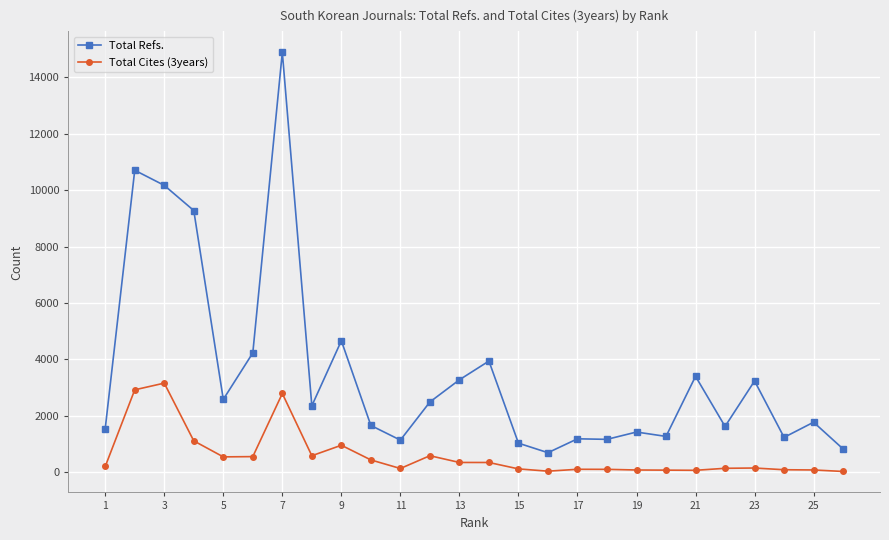

Which series has the largest total across all categories?

Total Refs.